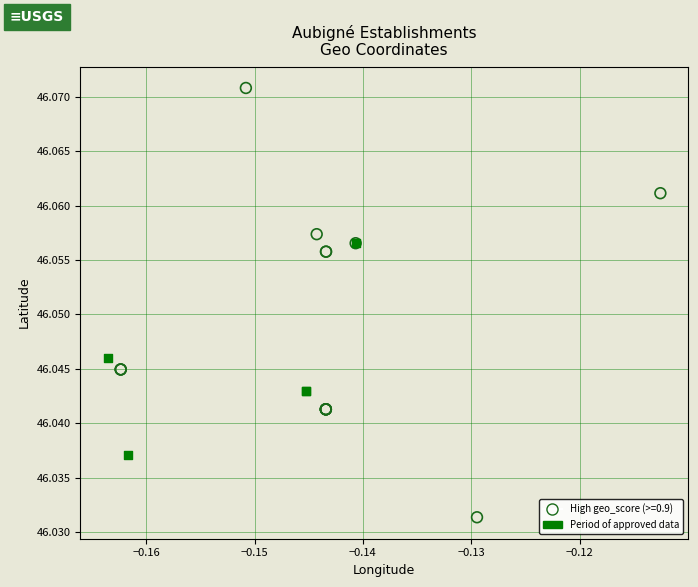

Which series contains the lowest Y value?

High geo_score (>=0.9)